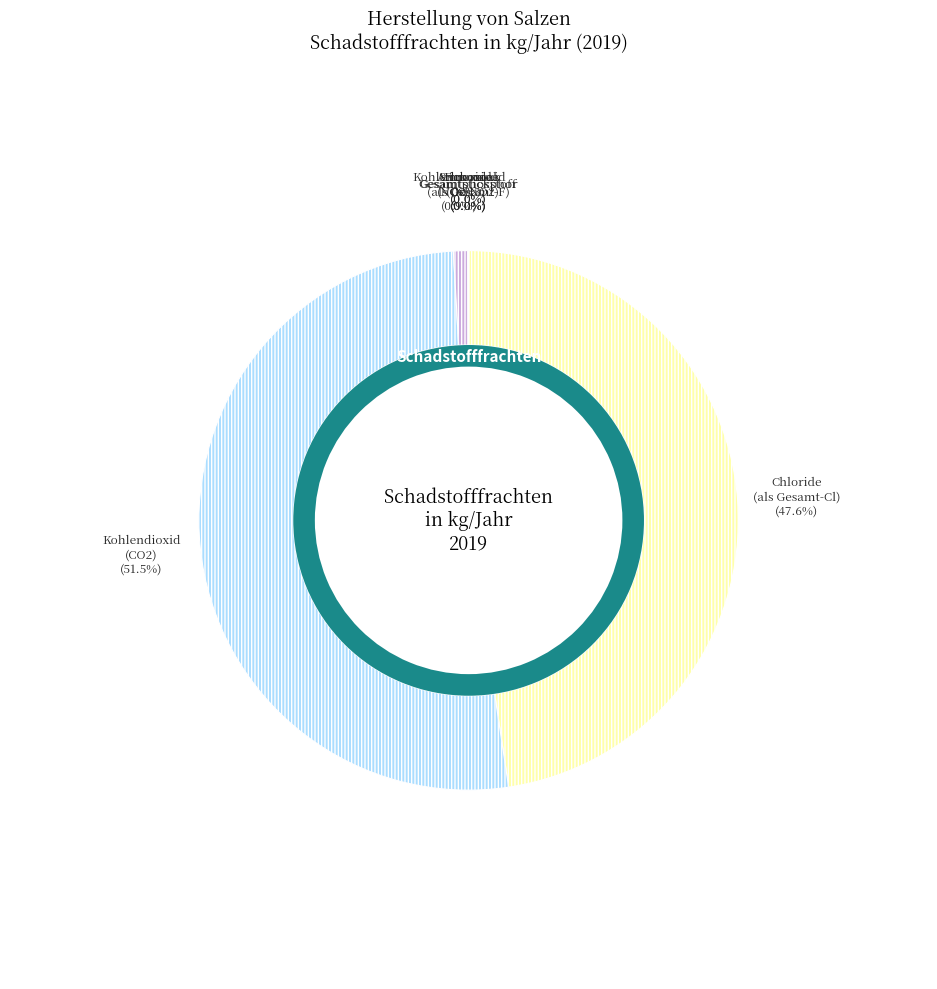

Which category has the biggest portion of the pie?

Kohlendioxid (CO2)